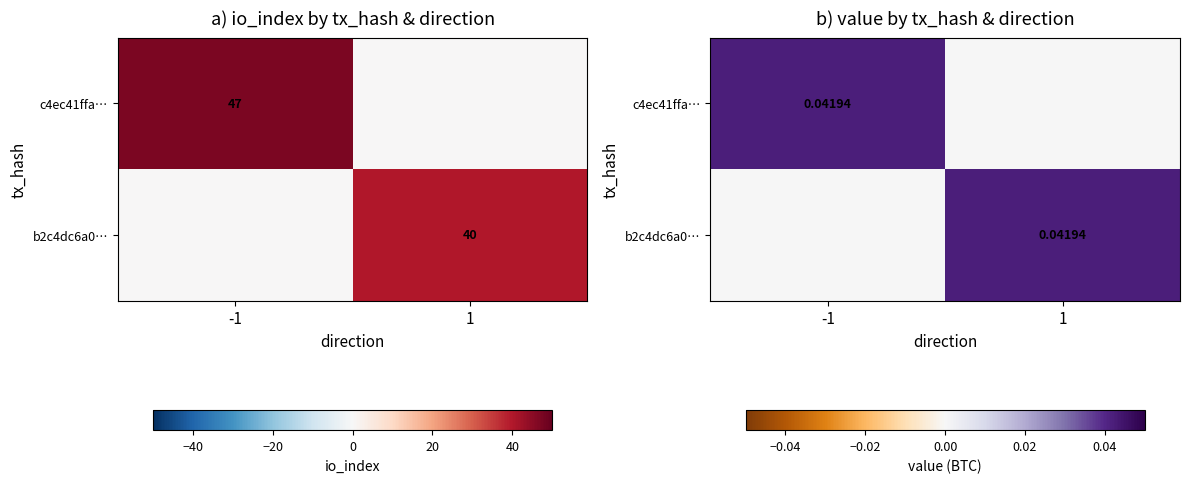

At which category is the sum across all series the highest?

-1